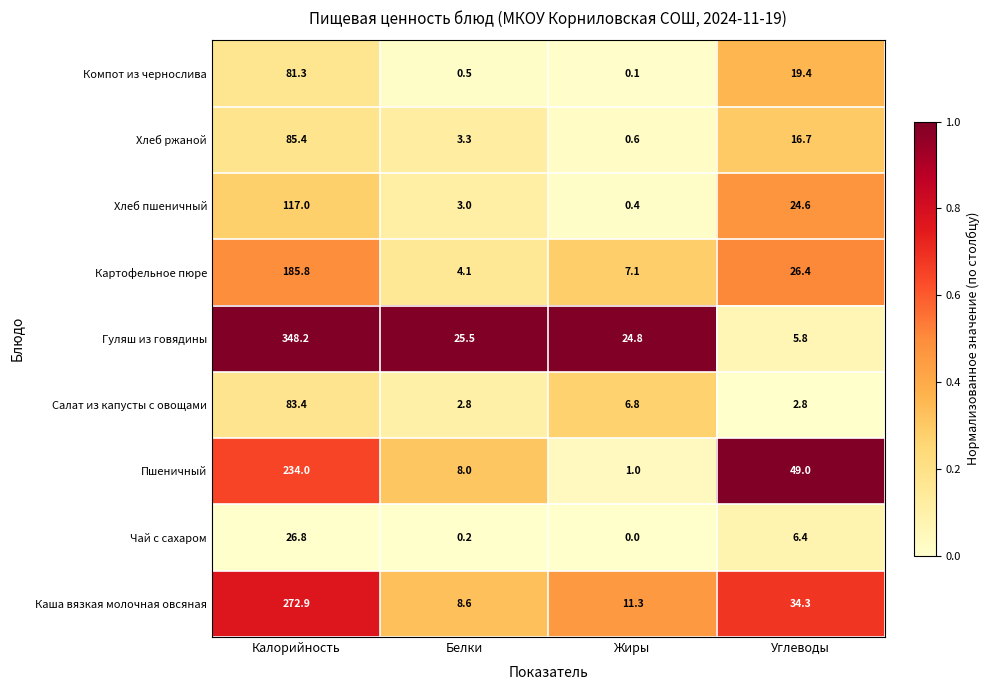

At Калорийность, list the series in order from smallest to largest.

Чай с сахаром, Компот из чернослива, Салат из капусты с овощами, Хлеб ржаной, Хлеб пшеничный, Картофельное пюре, Пшеничный, Каша вязкая молочная овсяная, Гуляш из говядины